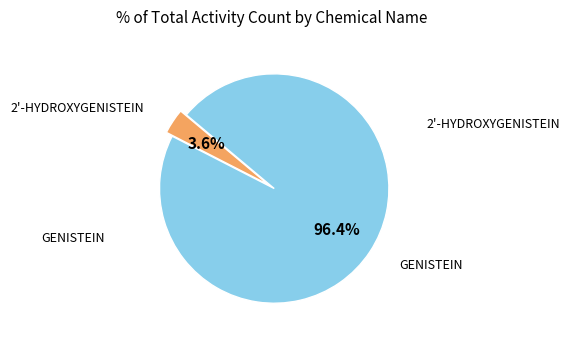

Does any single category account for the majority?

Yes